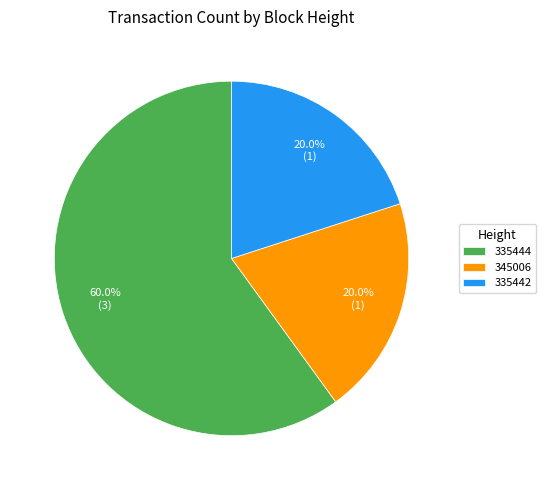

To the nearest percent, what is the difference between the largest and smallest slice percentages?

40%